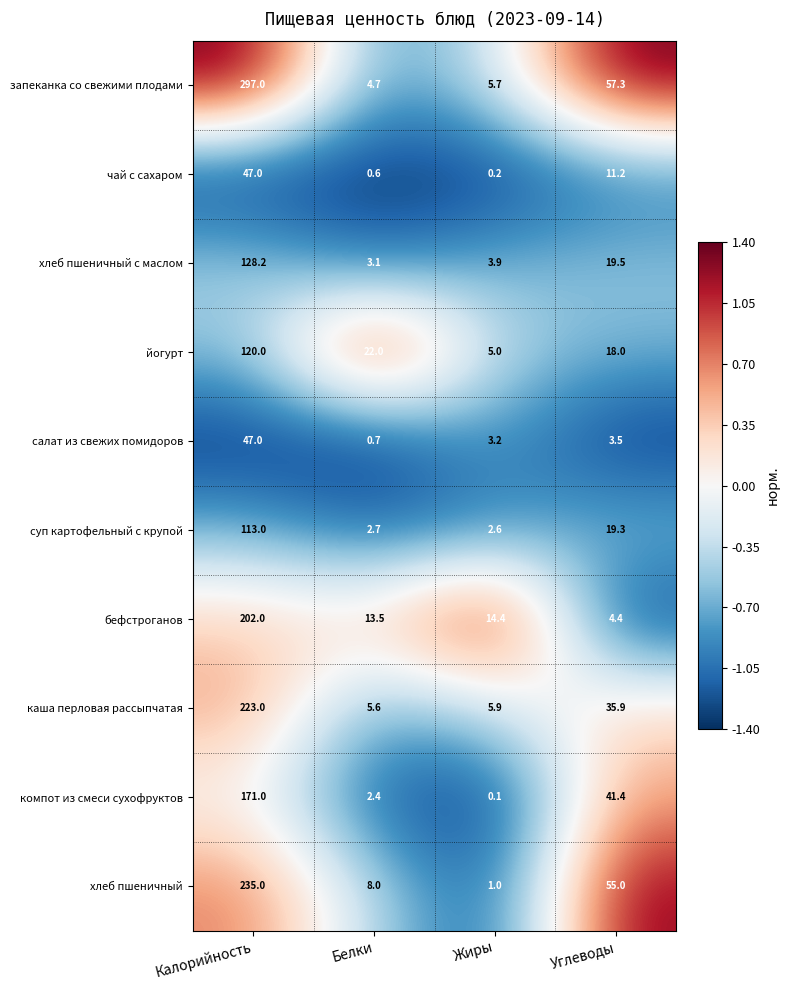

What is the difference between the second highest and minimum values in the салат из свежих помидоров series?

2.8